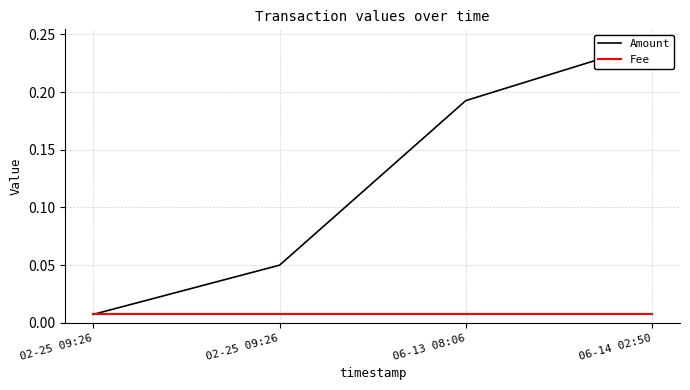

Is it true that Fee equals 0.0 at 02-25 09:26?

False